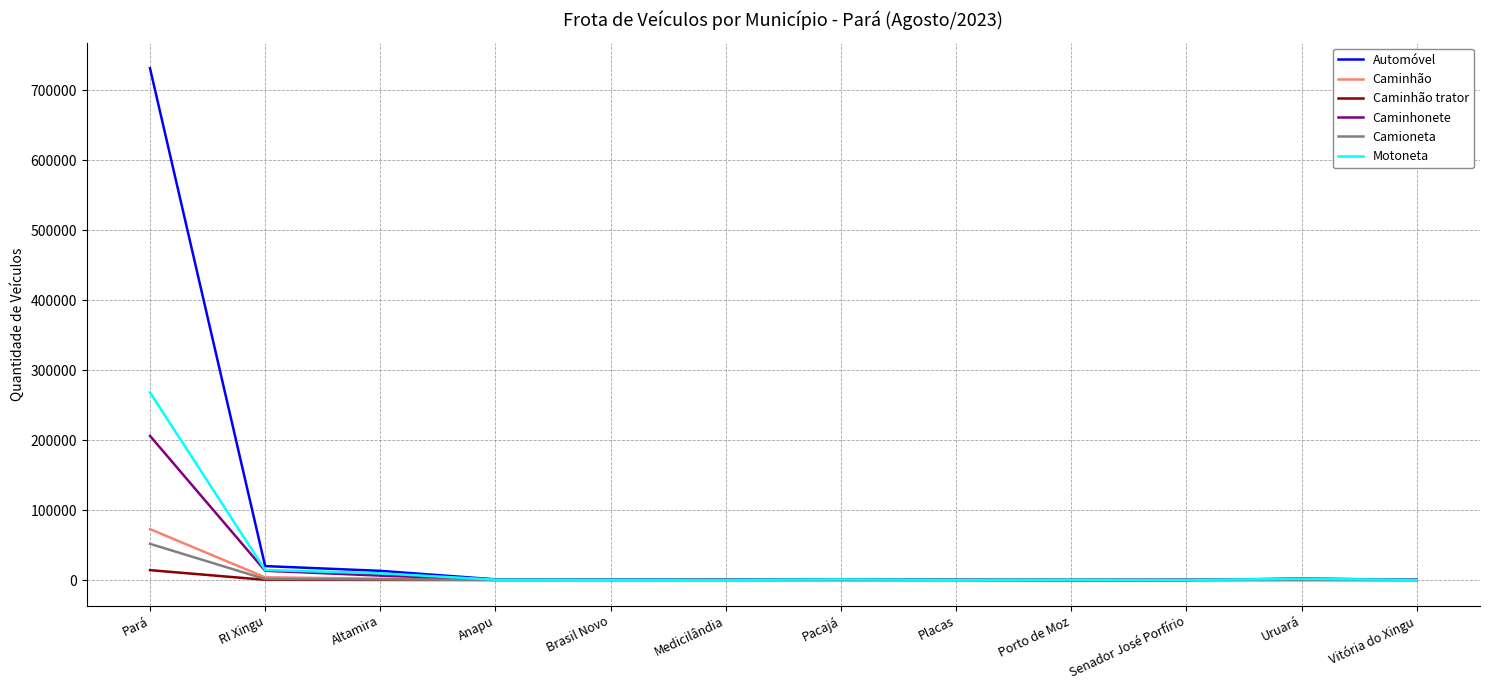

Where is Automóvel nearest to the value 365894?

RI Xingu